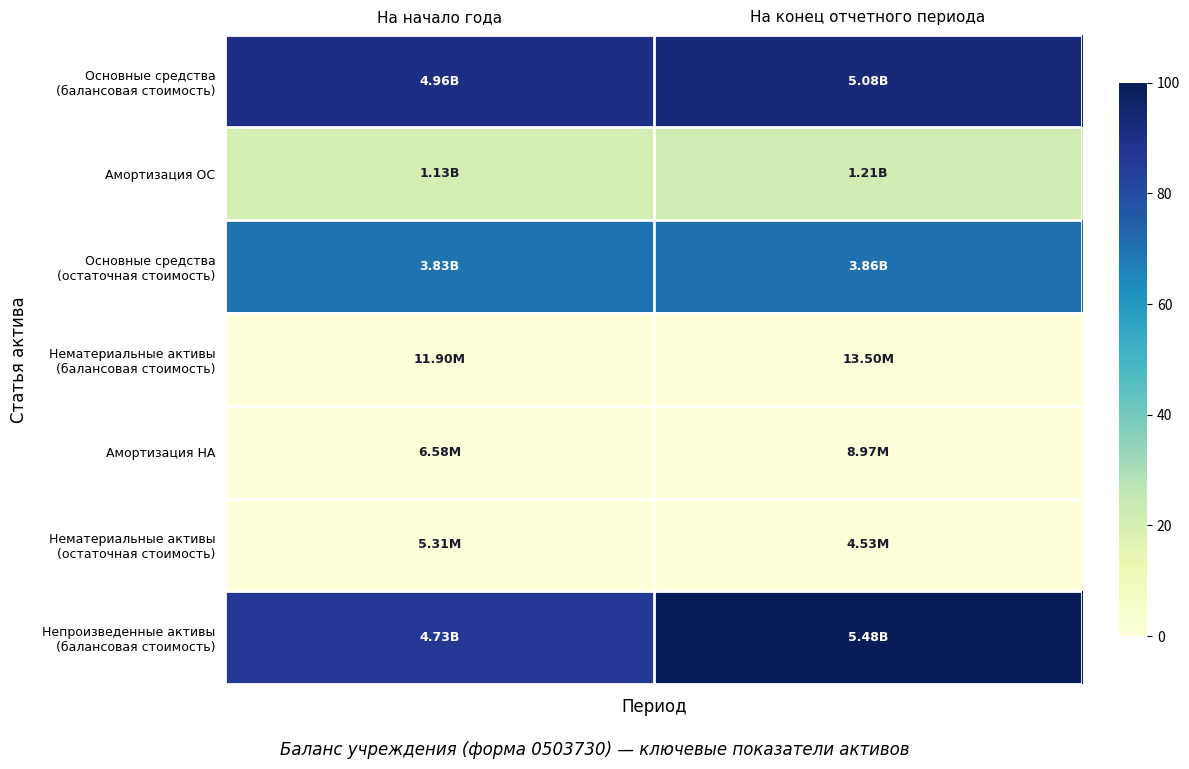

Which series has the largest total across all categories?

Непроизведенные активы (балансовая стоимость)